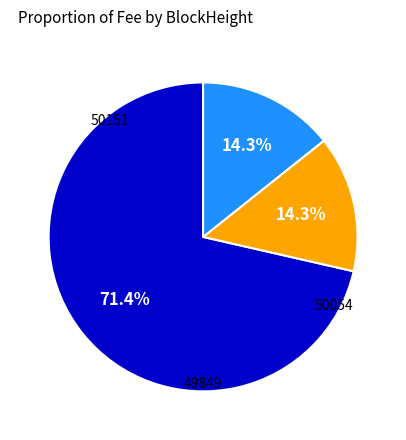

Count the number of slices in the pie.

3